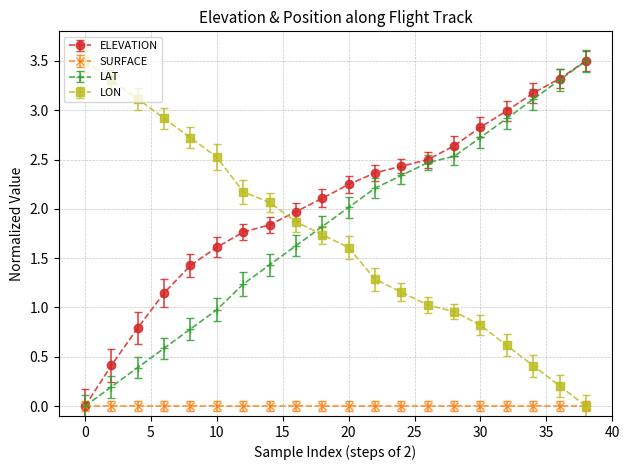

What is the value of the ELEVATION point at the 13th from the left?

2.4